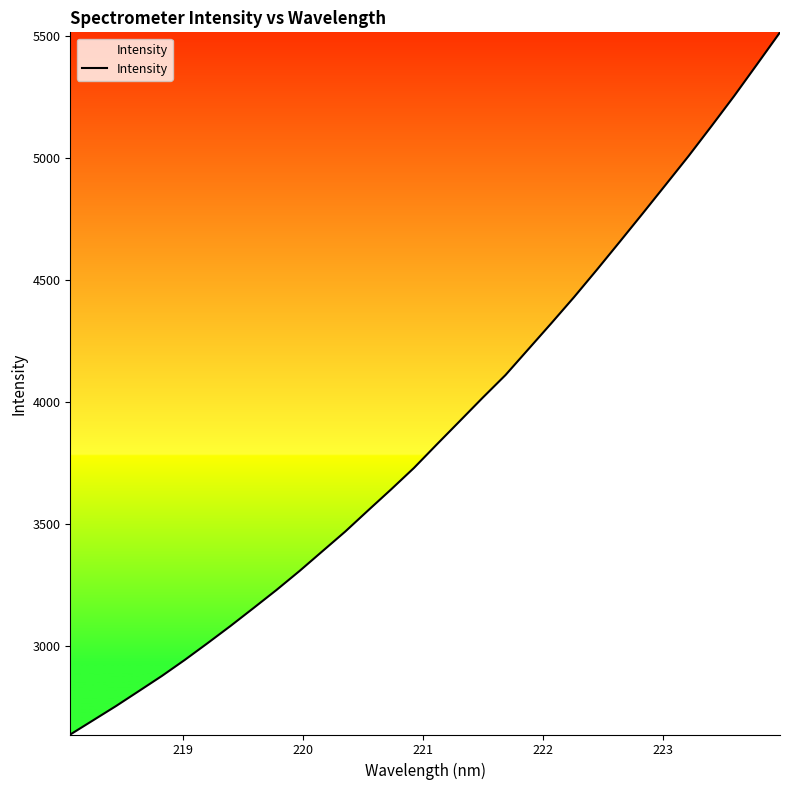

What is the greatest value displayed?

5514.2